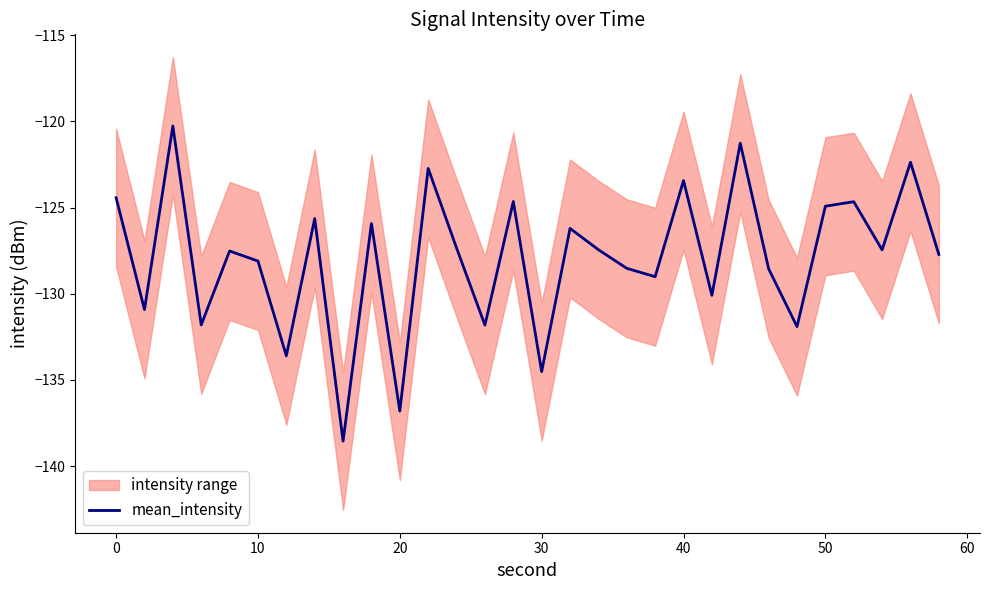

What is the minimum value for mean_intensity?

-138.5